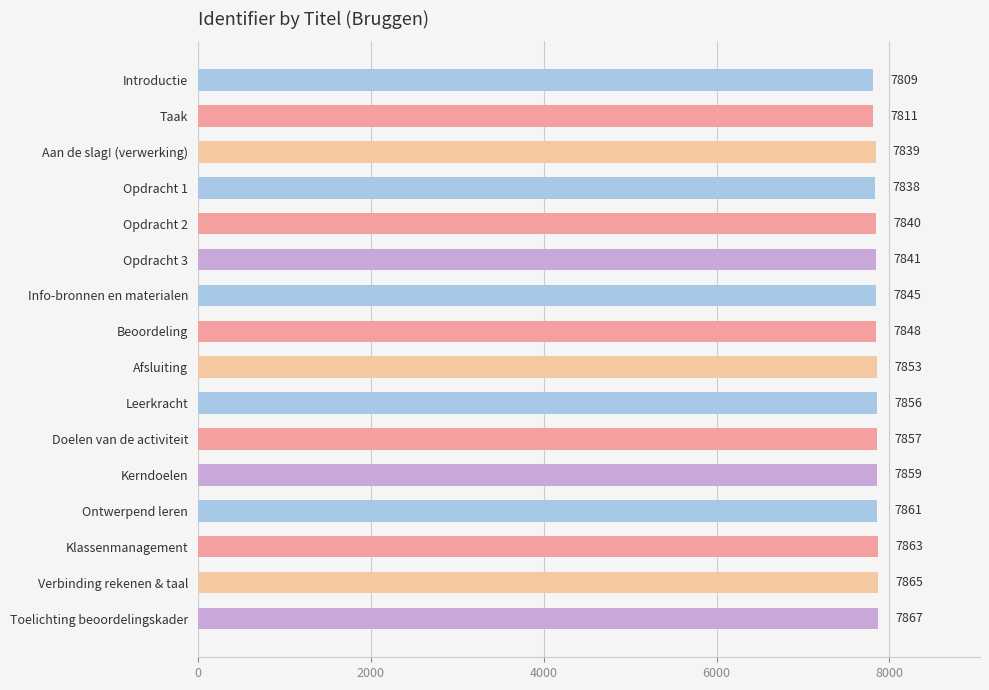

What is the approximate value at Introductie, to the nearest 10?

7810